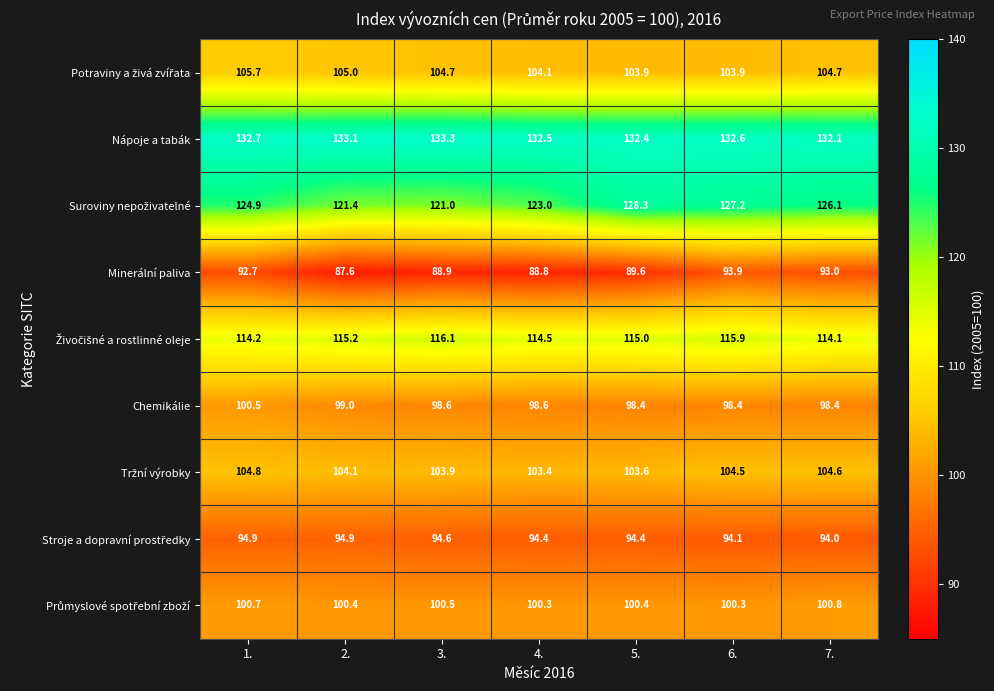

What is the difference between the maximum and minimum values in the Minerální paliva series?

6.3